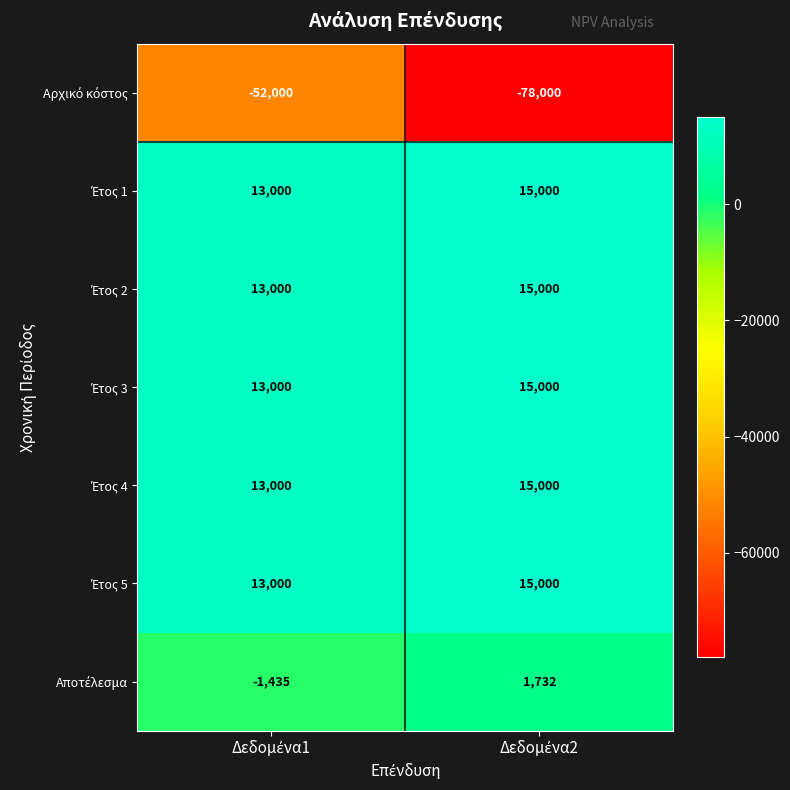

What is the greatest value displayed?

15000